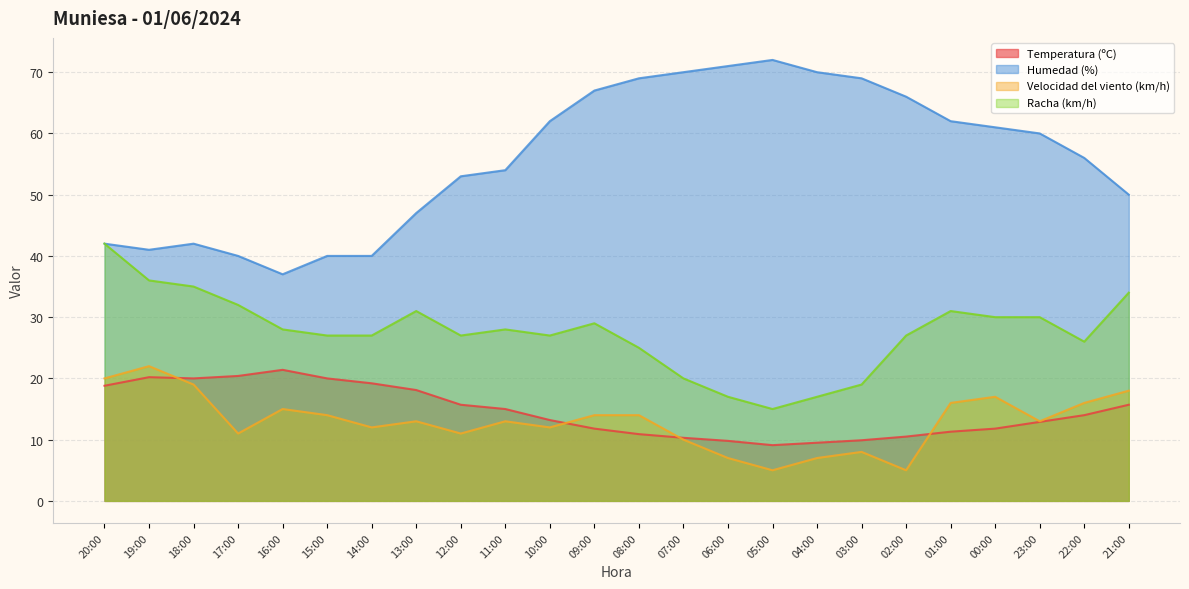

At which category is the sum across all series the highest?

20:00